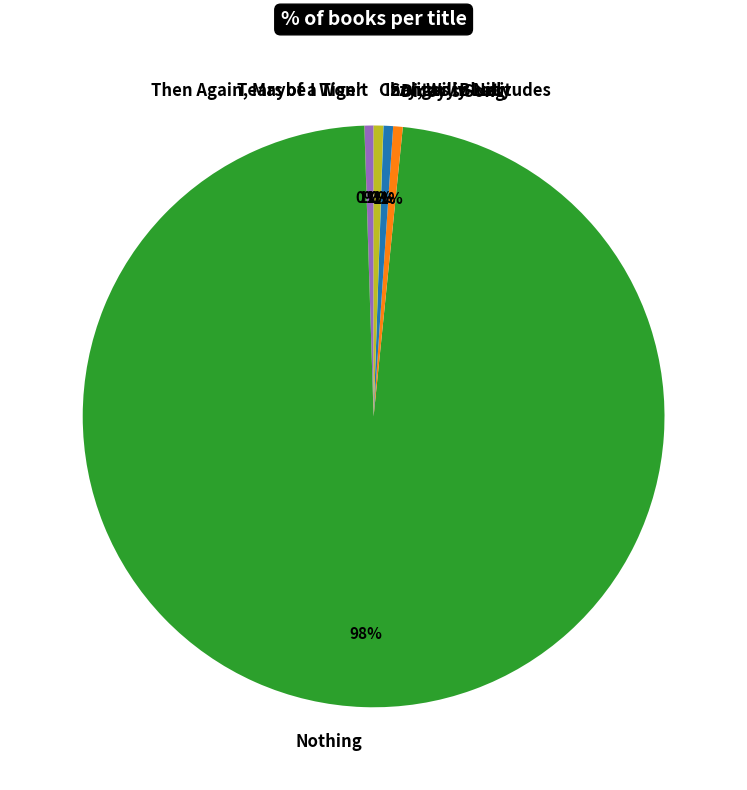

Does any single category account for the majority?

Yes